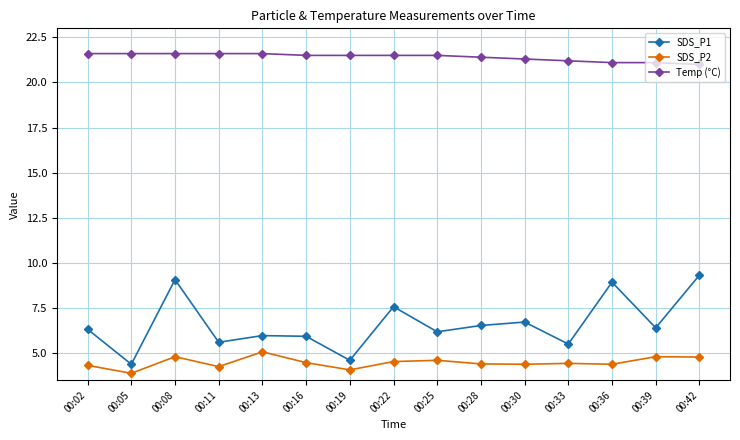

What are all the series names shown in the legend?

SDS_P1, SDS_P2, Temp (°C)